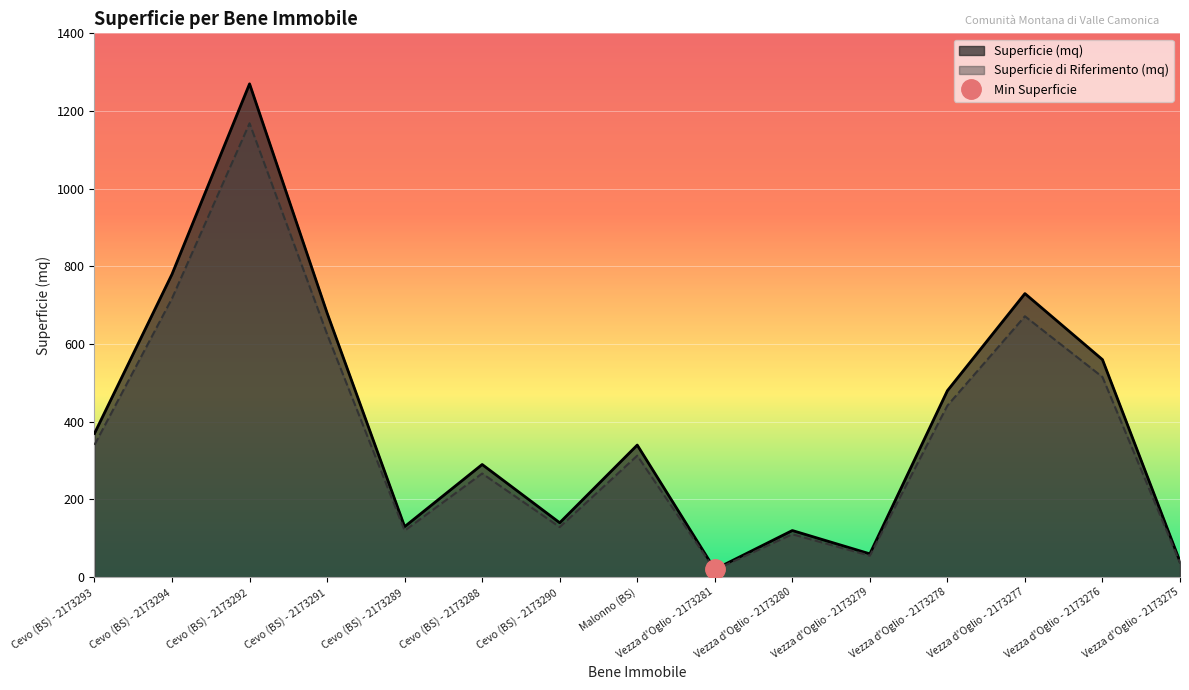

What is the minimum value shown in the chart?

18.4